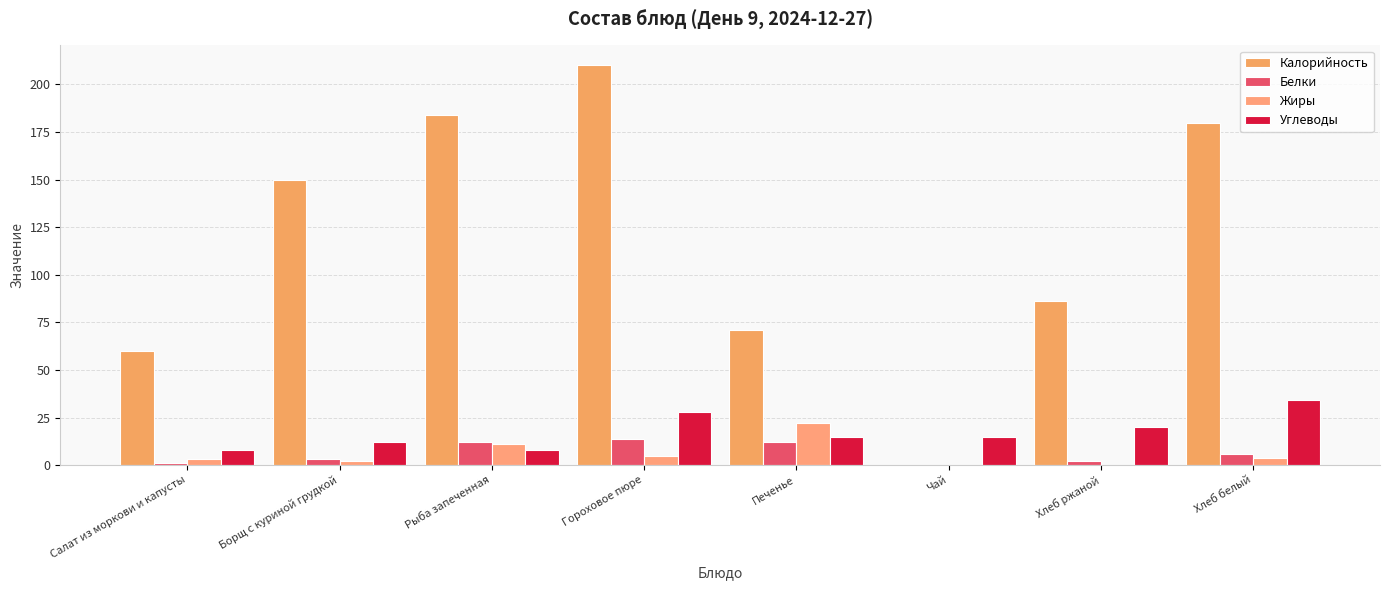

Where is Углеводы nearest to the value 21?

Хлеб ржаной